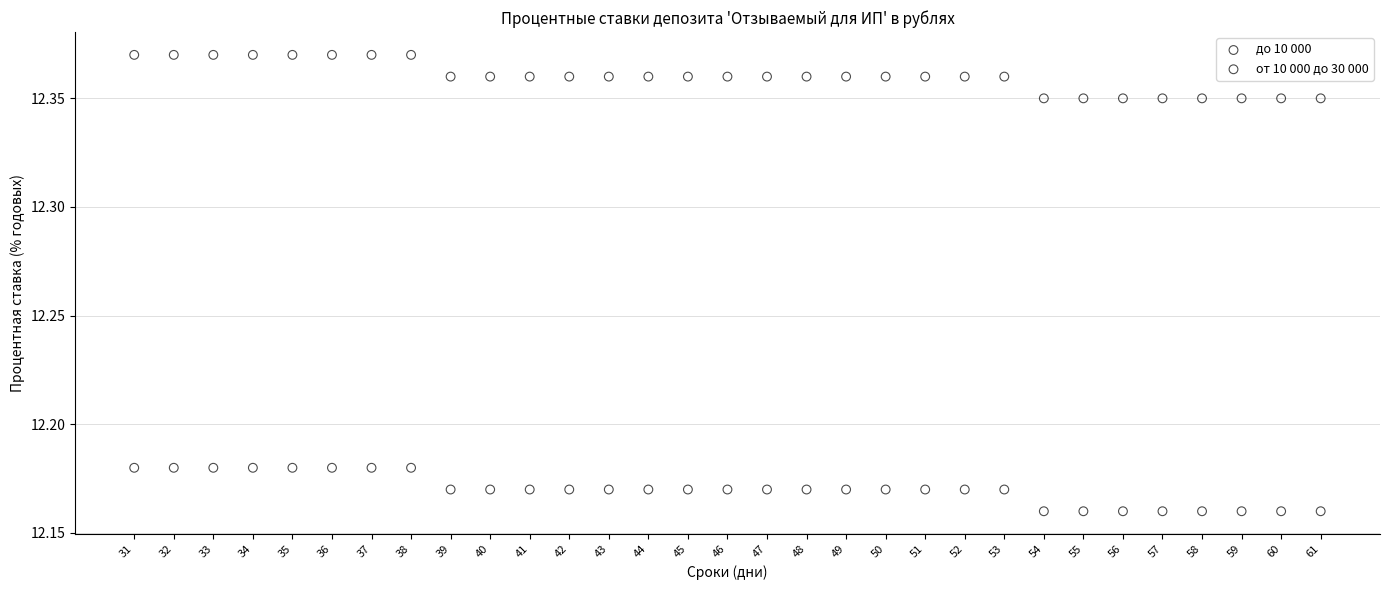

Which series reaches the minimum Y coordinate?

до 10 000